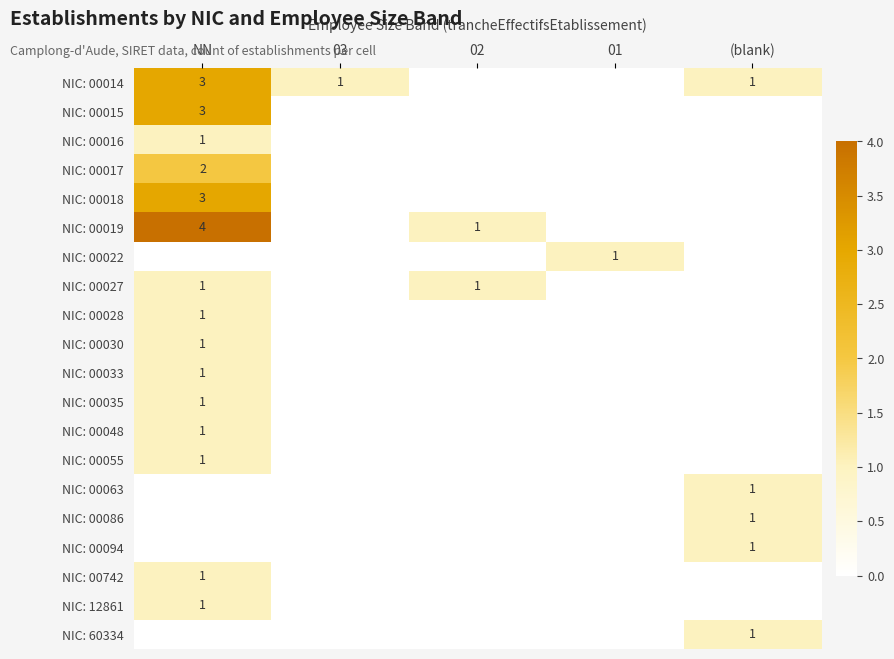

How many values in NIC: 00016 are above zero?

1